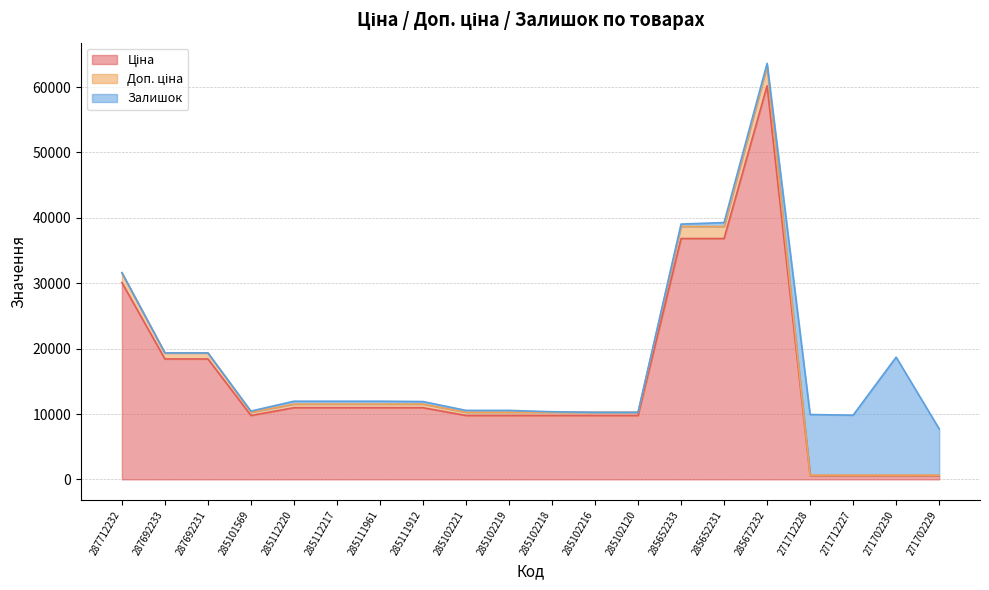

Does the chart have visible grid lines?

Yes